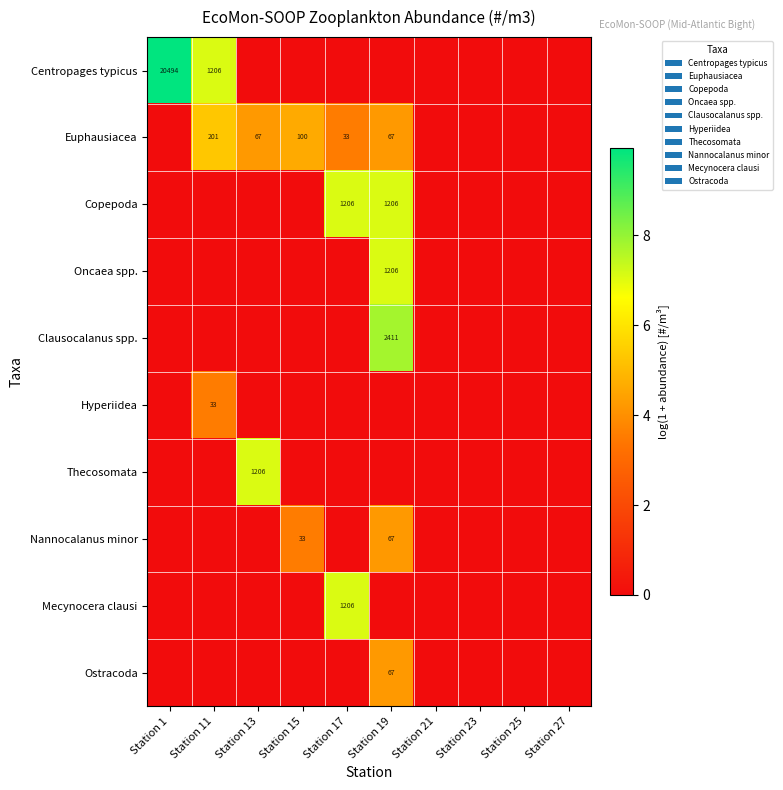

True or false: Thecosomata has a value of -2.2 at Station 15.

False